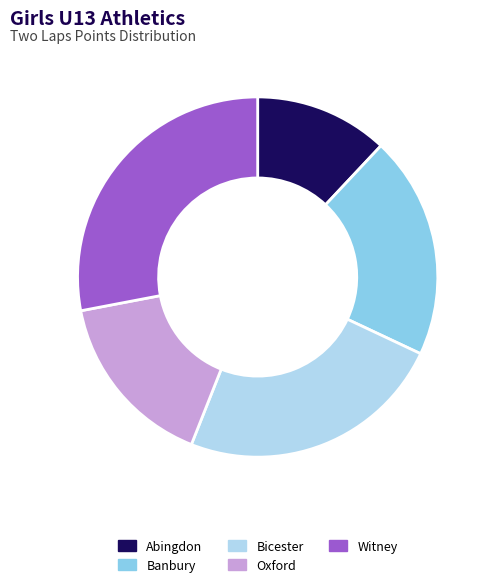

Combined, do Abingdon and Witney account for over 50%?

No